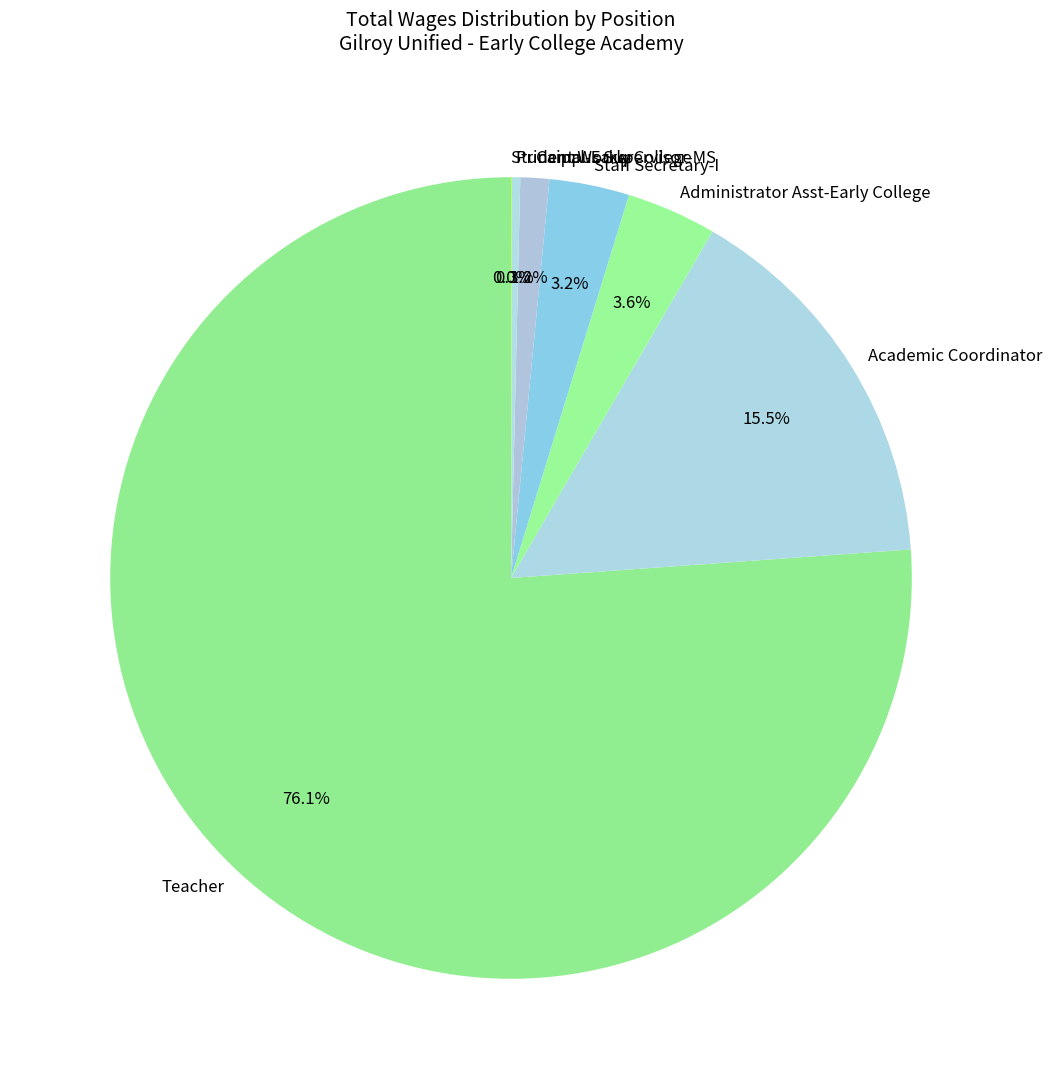

The Academic Coordinator slice represents 8% of the pie. True or false?

False